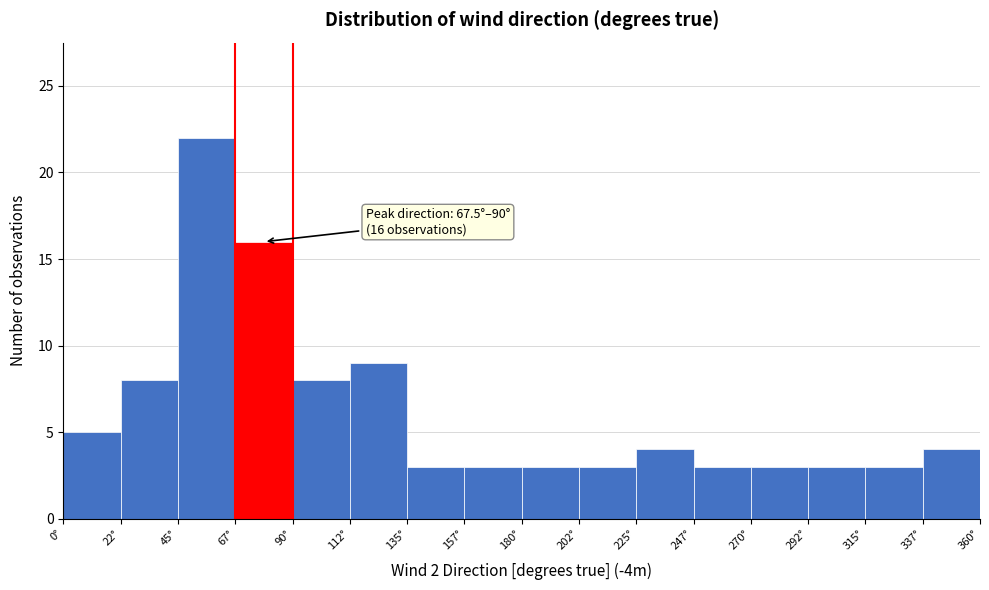

Over which range of the x-axis is the bar tallest?

45.0 to 67.5